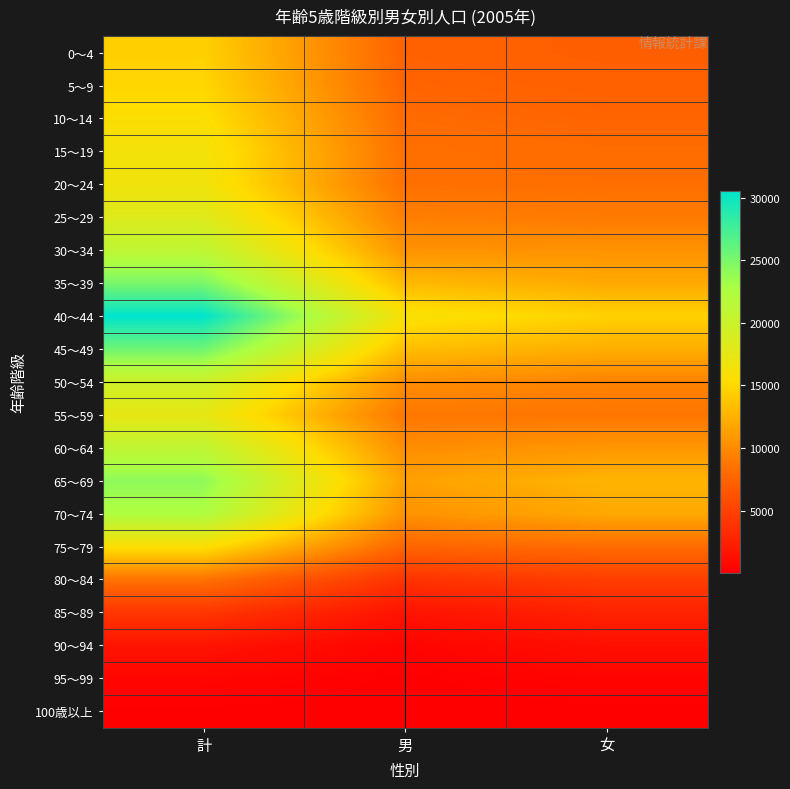

At which category does the chart reach its minimum across all series?

男